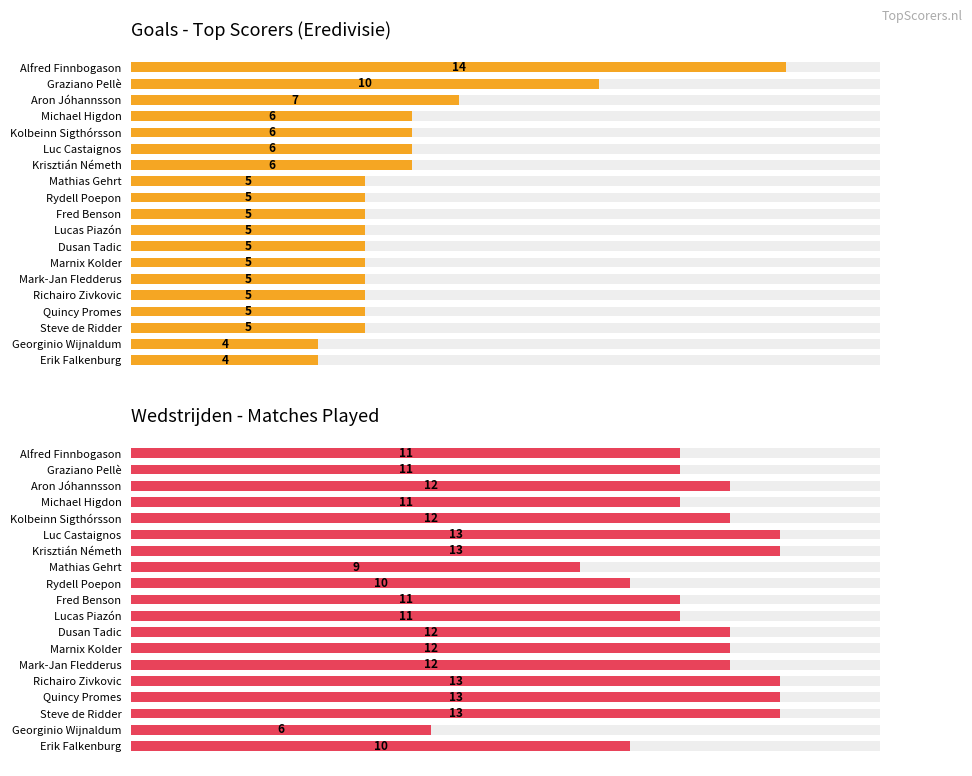

What is the maximum value shown in the chart?

14